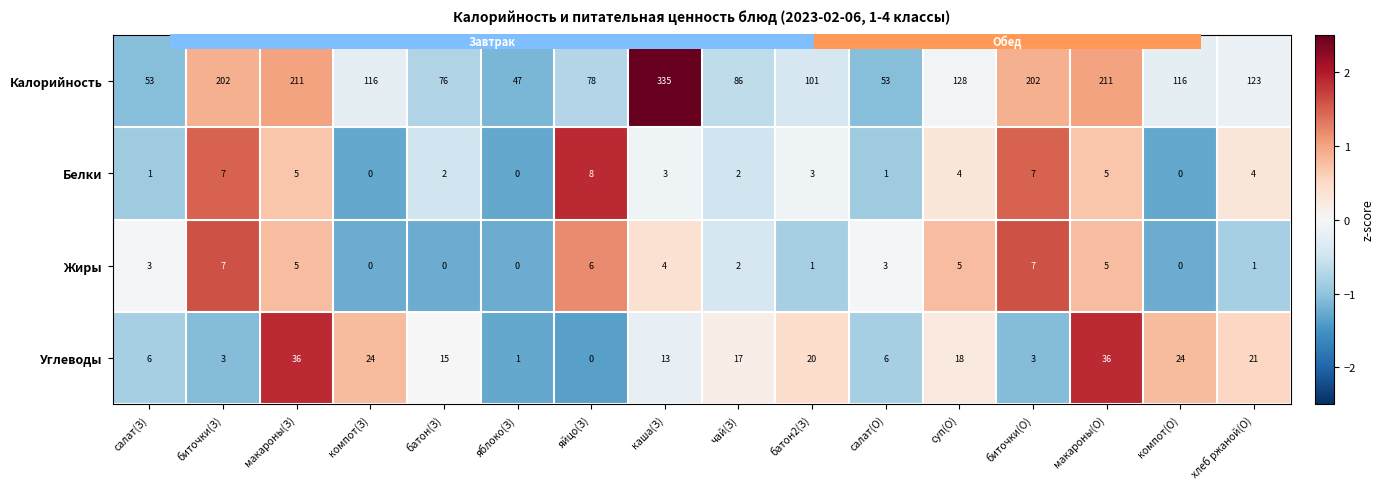

What is the highest value of the Белки series?

8